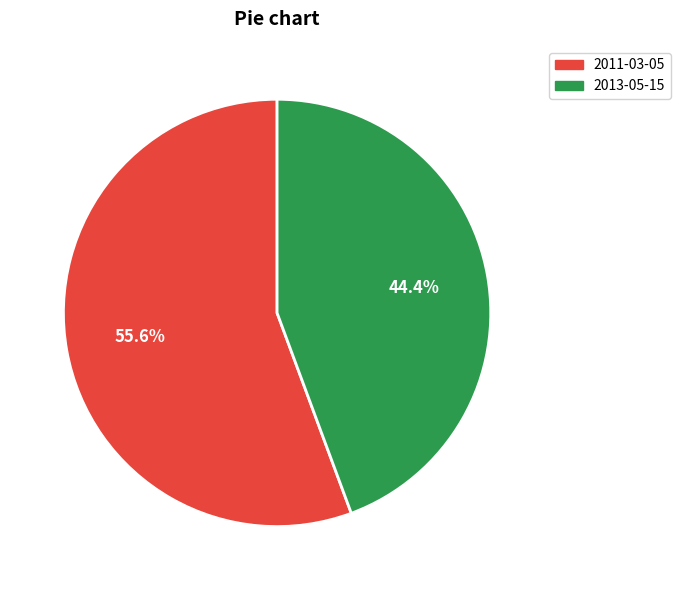

To the nearest percent, what percentage of the pie is 2013-05-15?

44%